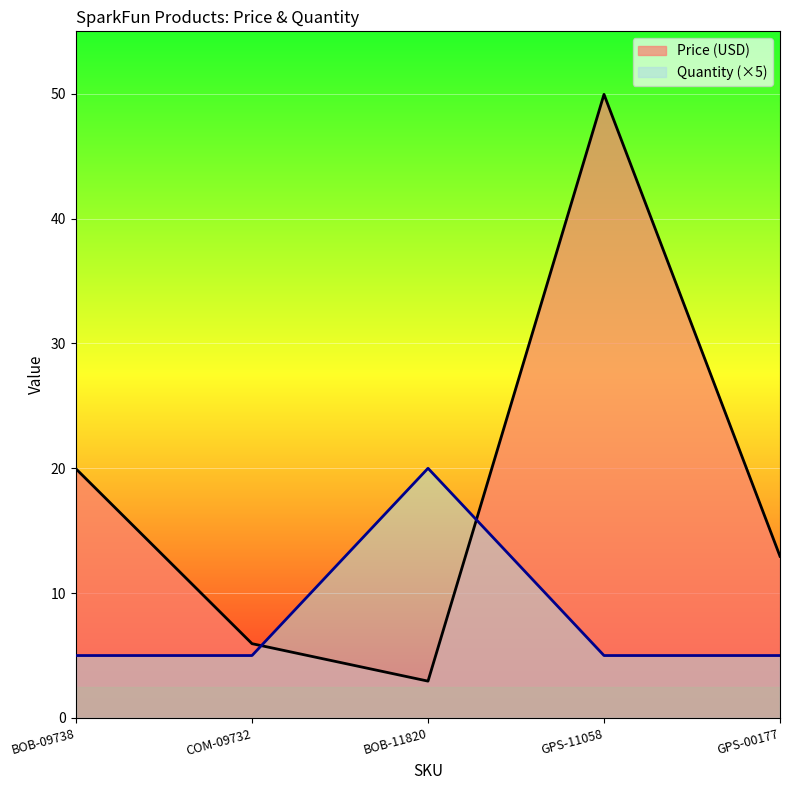

Where do Price (USD) and Quantity first cross each other?

COM-09732 and BOB-11820